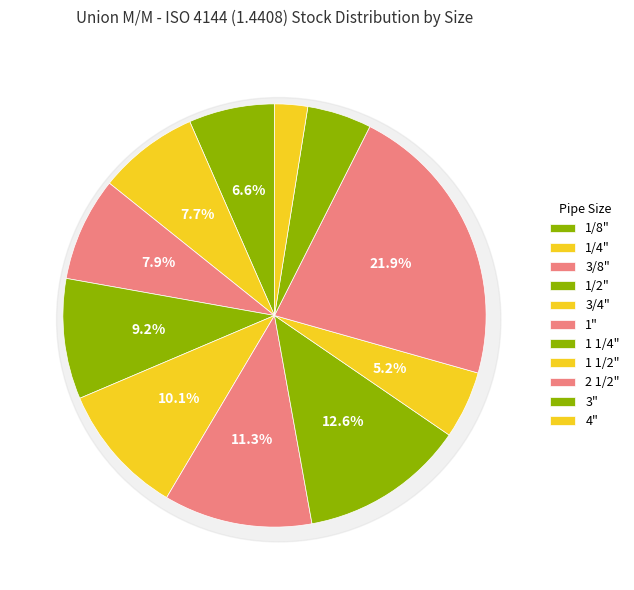

Rank the categories by value from highest to lowest.

2 1/2", 1 1/4", 1", 3/4", 1/2", 3/8", 1/4", 1/8", 1 1/2", 3", 4"